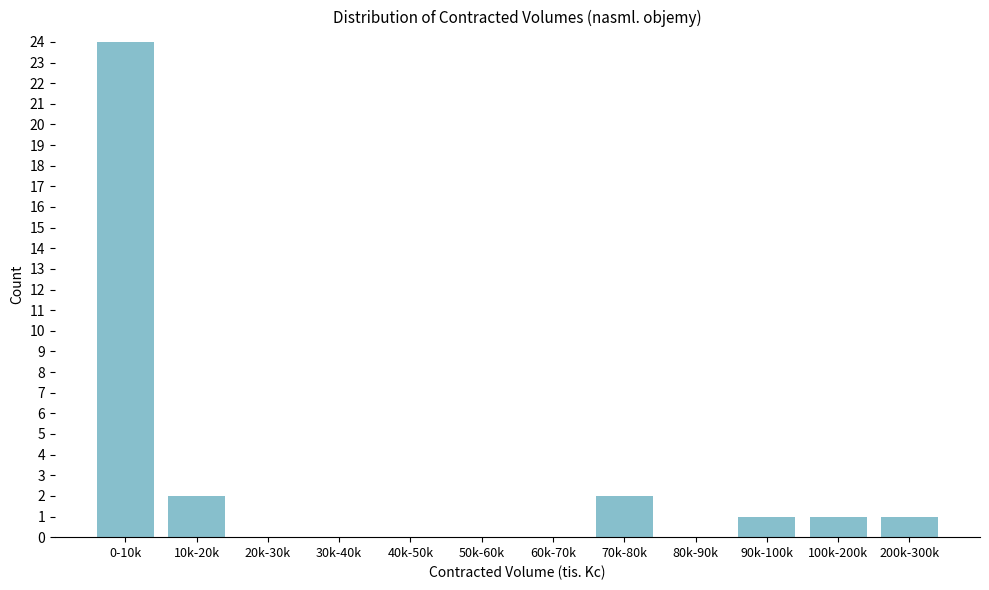

Reading left to right, extract all data points from this chart.

0-10k=24	10k-20k=2	20k-30k=0	30k-40k=0	40k-50k=0	50k-60k=0	60k-70k=0	70k-80k=2	80k-90k=0	90k-100k=1	100k-200k=1	200k-300k=1